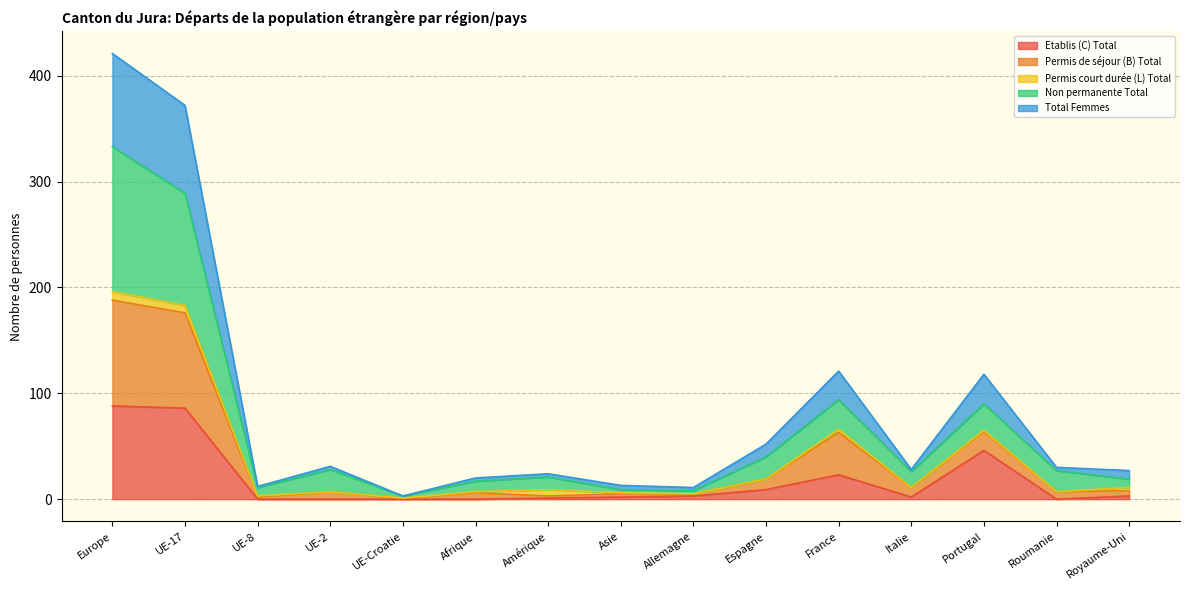

Does the chart display data point markers on the line(s)?

No